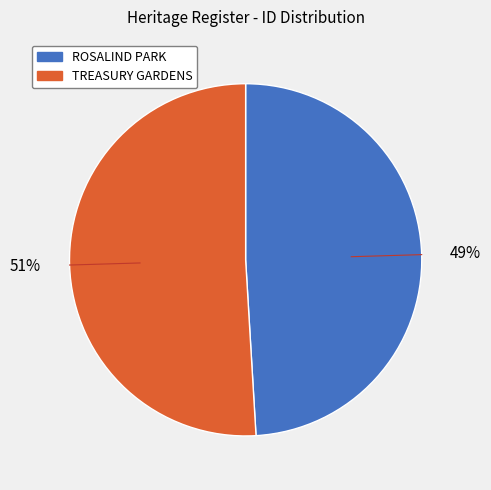

How many slices are in this pie chart?

2